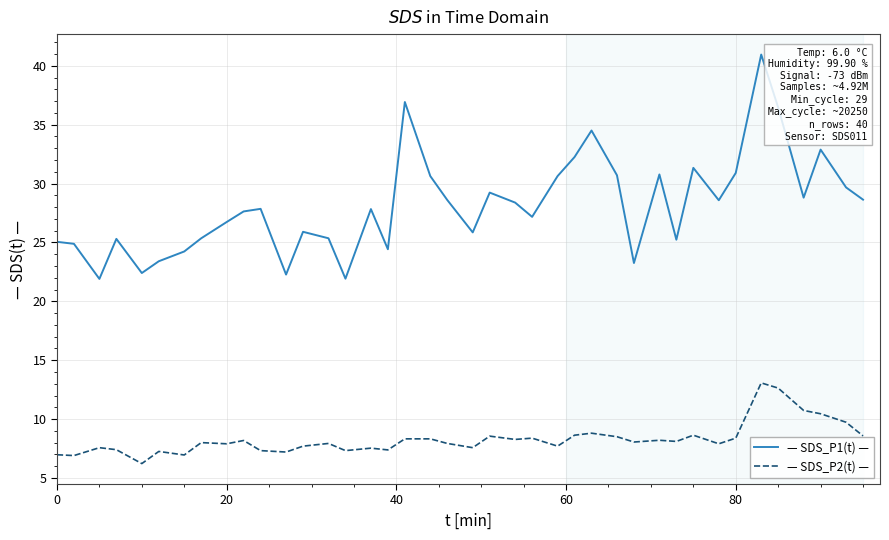

Which series has the largest total across all categories?

— SDS_P1(t) —